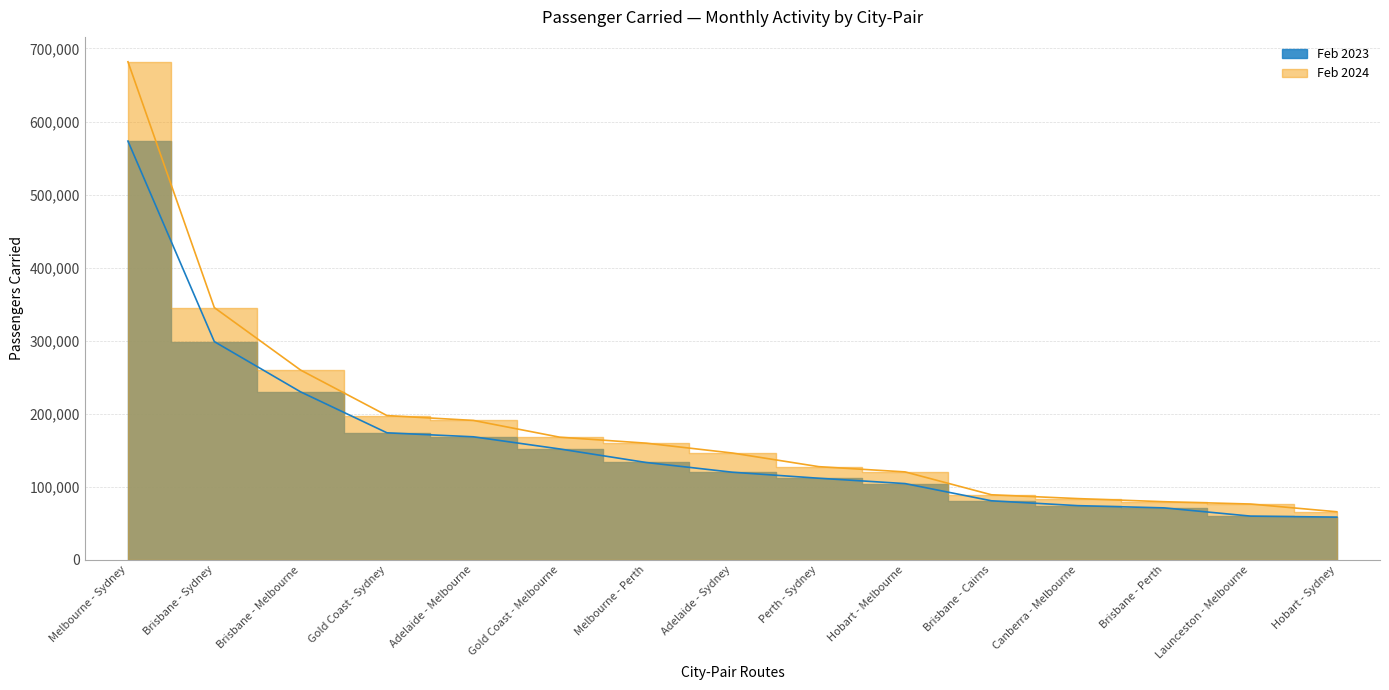

Is it true that Feb 2024 equals 457970 at Brisbane - Sydney?

False